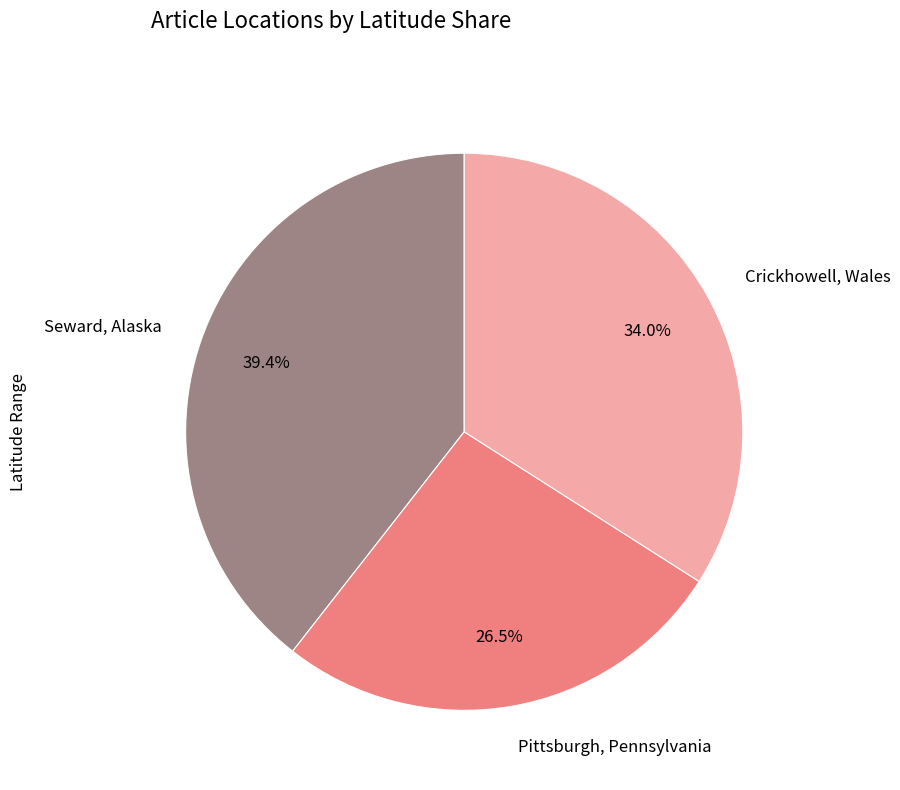

Do Pittsburgh, Pennsylvania and Seward, Alaska together represent more than half of the pie?

Yes